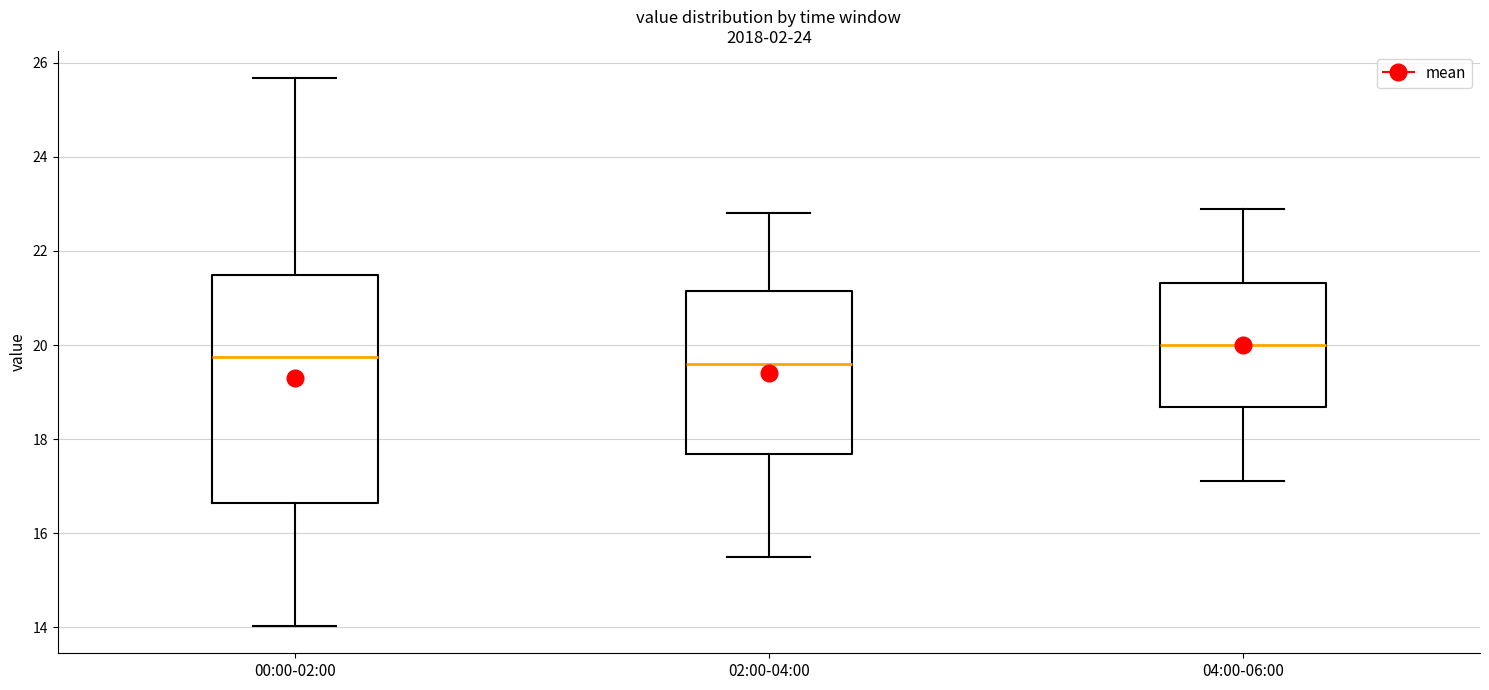

Which box has the highest median line?

04:00-06:00